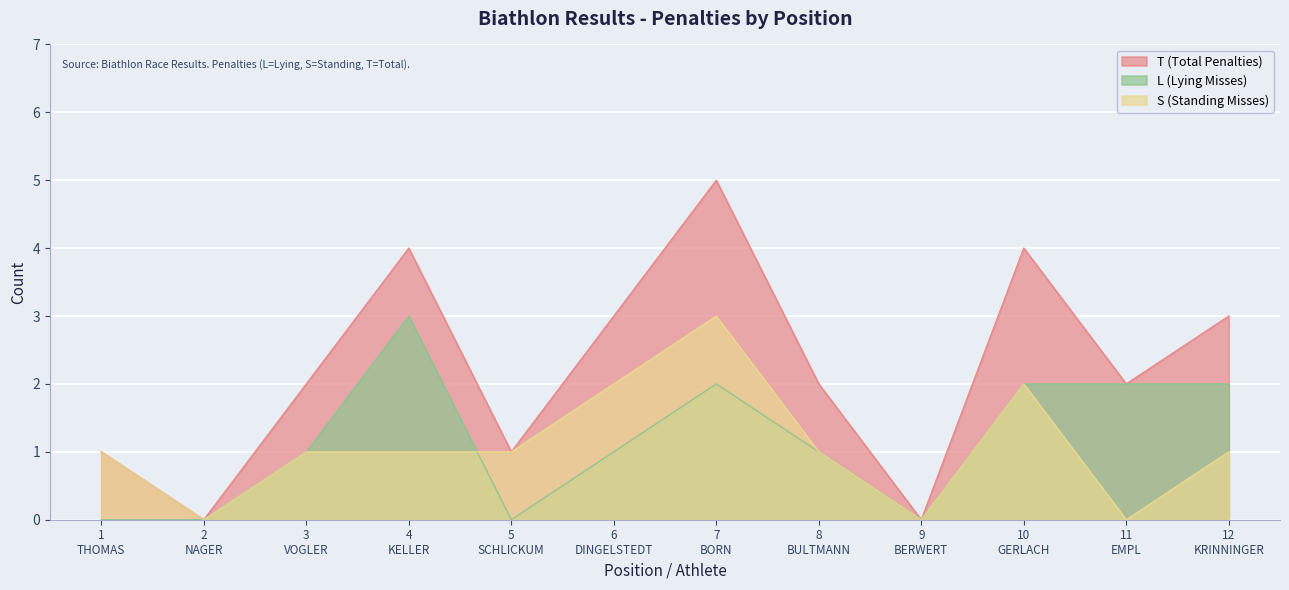

How many intersections are there between S (Standing Misses) and L (Lying Misses)?

1